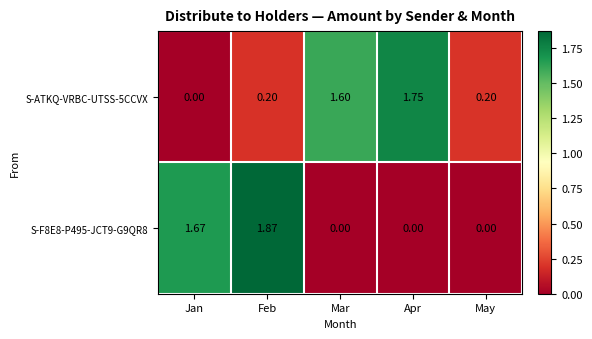

At which category is the sum across all series the highest?

Feb